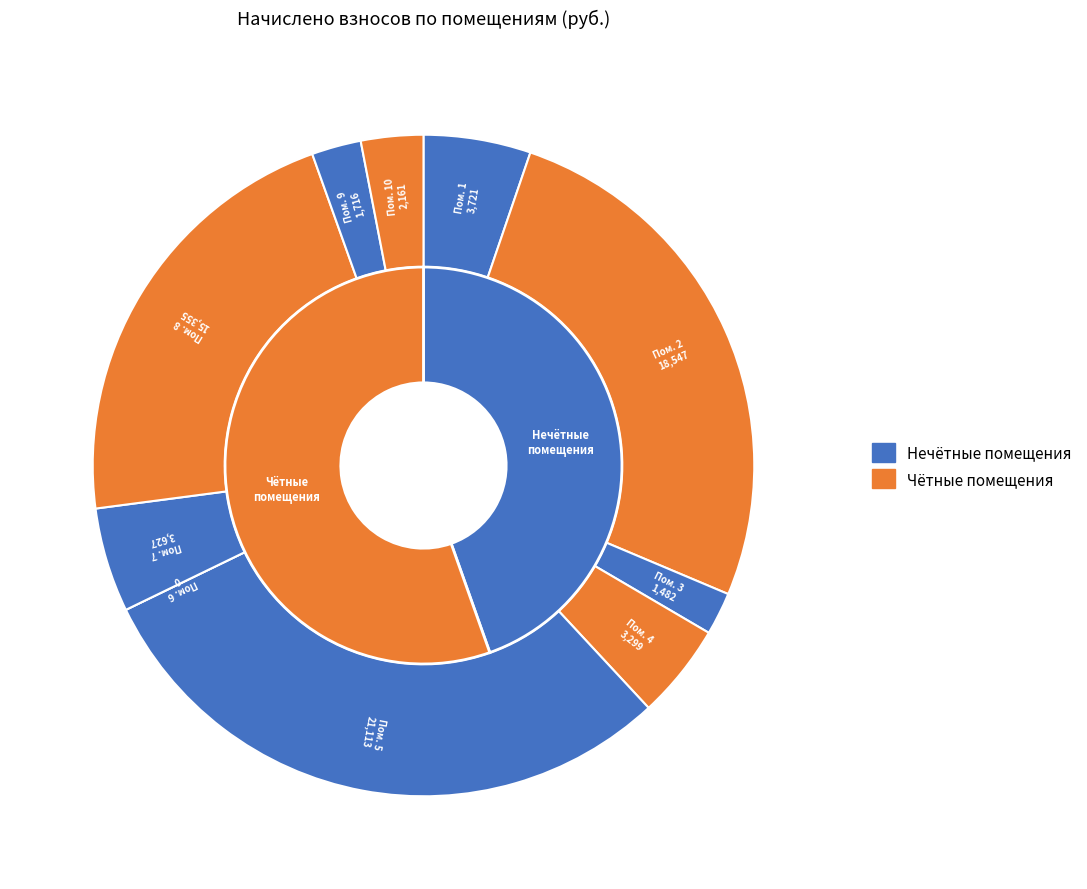

Which has a higher value, 6 or 4?

4